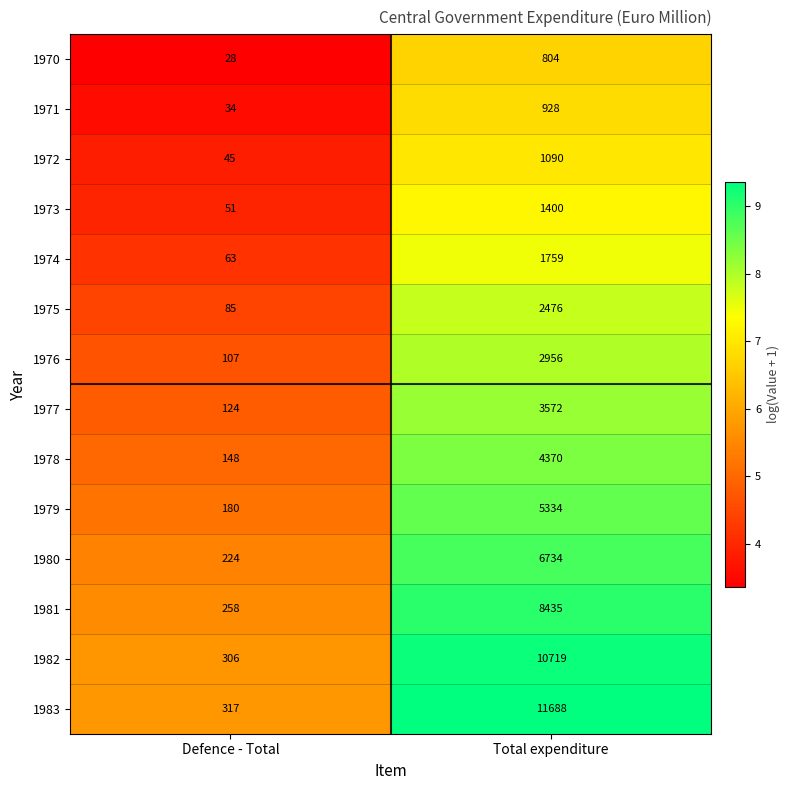

Between Defence - Total and Total expenditure, which series saw the biggest shift?

1983